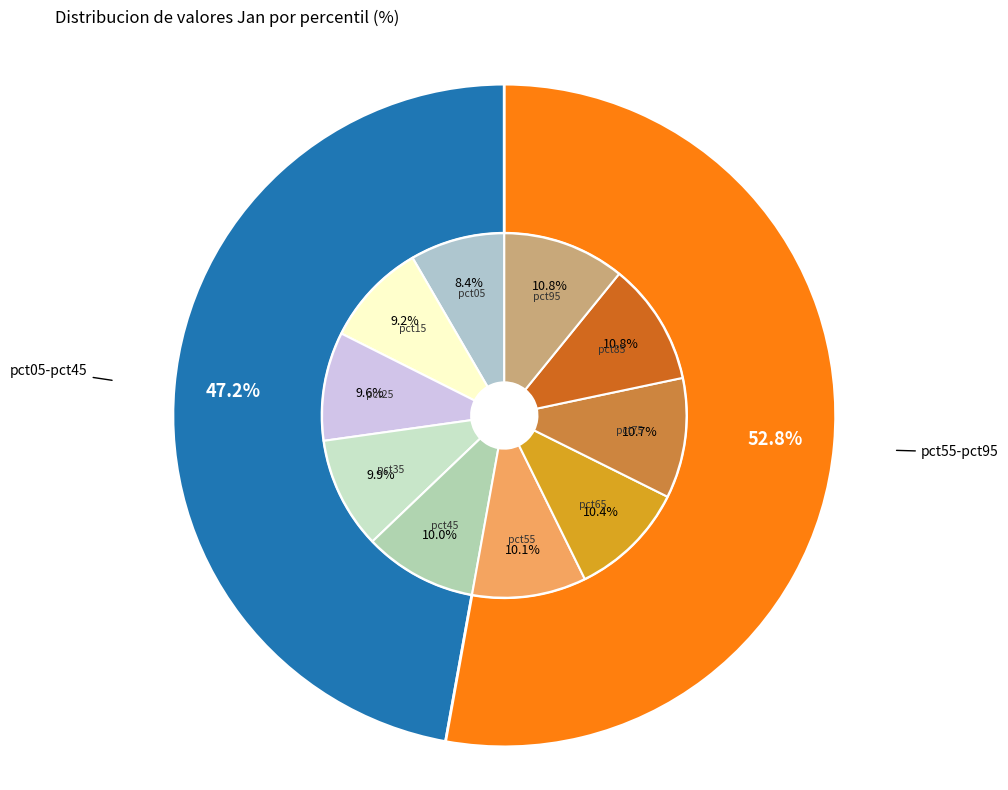

What percentage is the pct35 slice, to the nearest percent?

10%